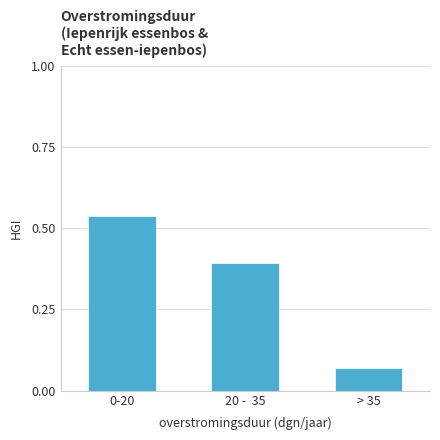

What is the average value?

0.3